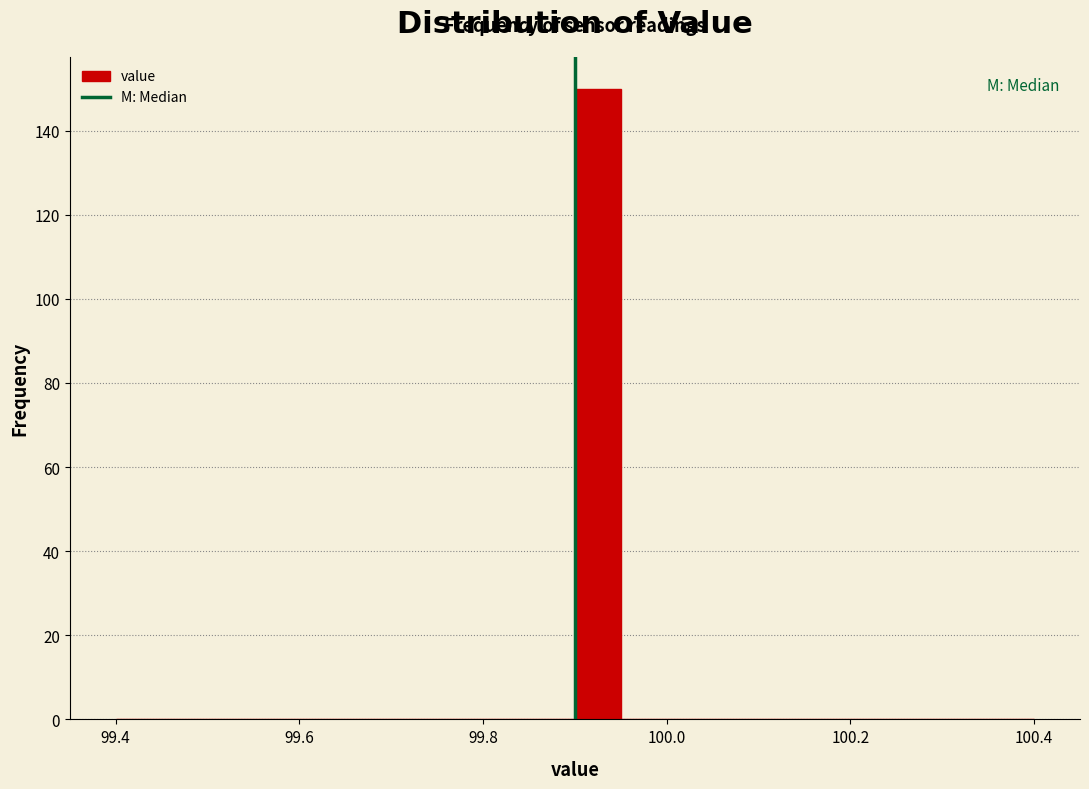

Around what value on the x-axis is the tallest bar? Give the approximate position of its centre, as read against the axis.

99.92